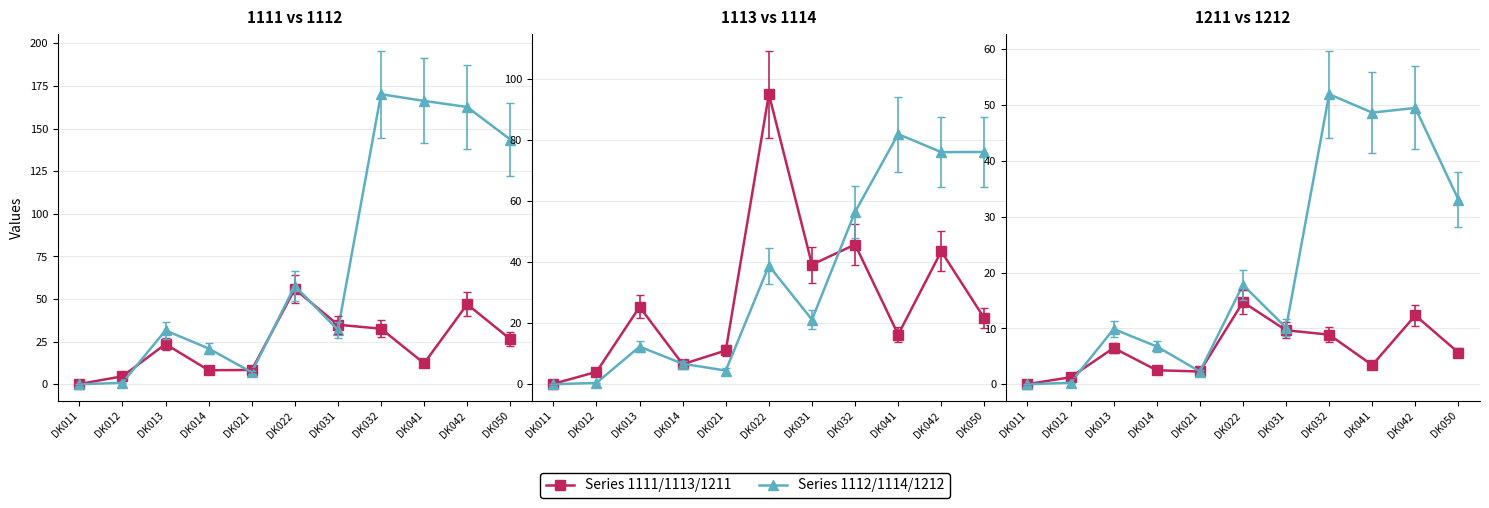

The value of 1211 at DK013 is 5.5. True or false?

True